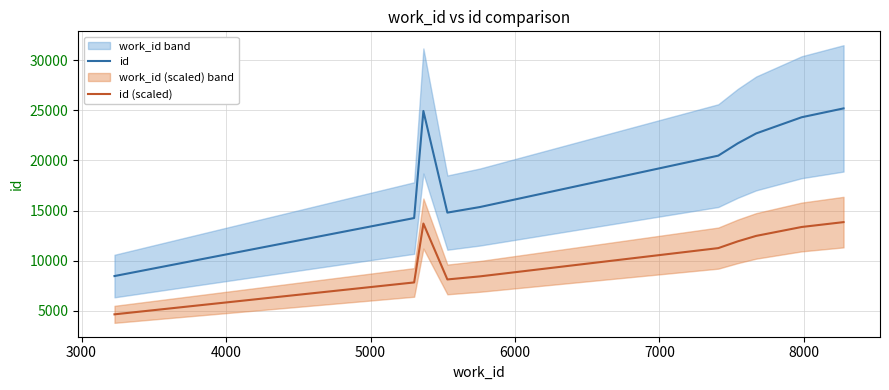

Reading left to right, what are all the values shown in this chart?

id: 8477.0	14257.0	24927.0	14799.0	15354.0	20476.0	21702.0	22688.0	24302.0	25184.0
id (scaled): 4662.4	7841.4	13709.9	8139.5	8444.7	11261.8	11936.1	12478.4	13366.1	13851.2